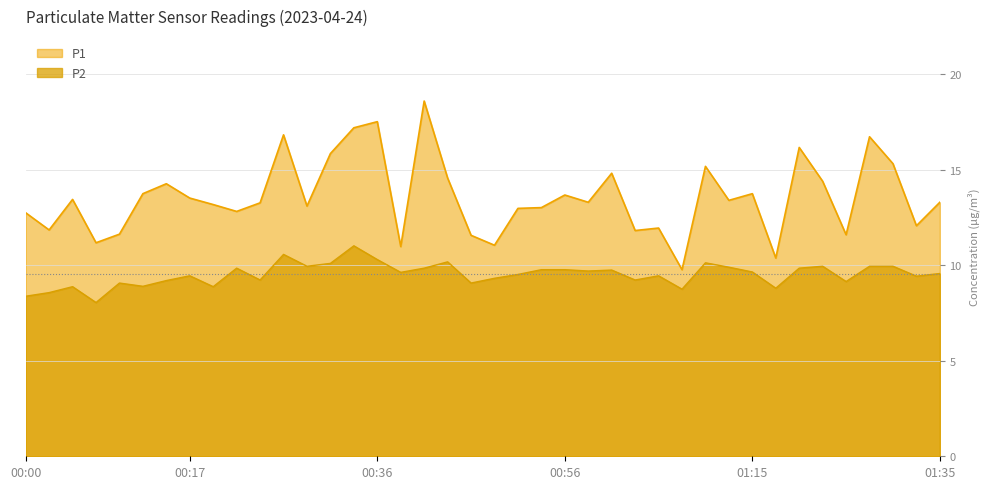

What is the spread (max minus min) of values at 00:58?

3.6